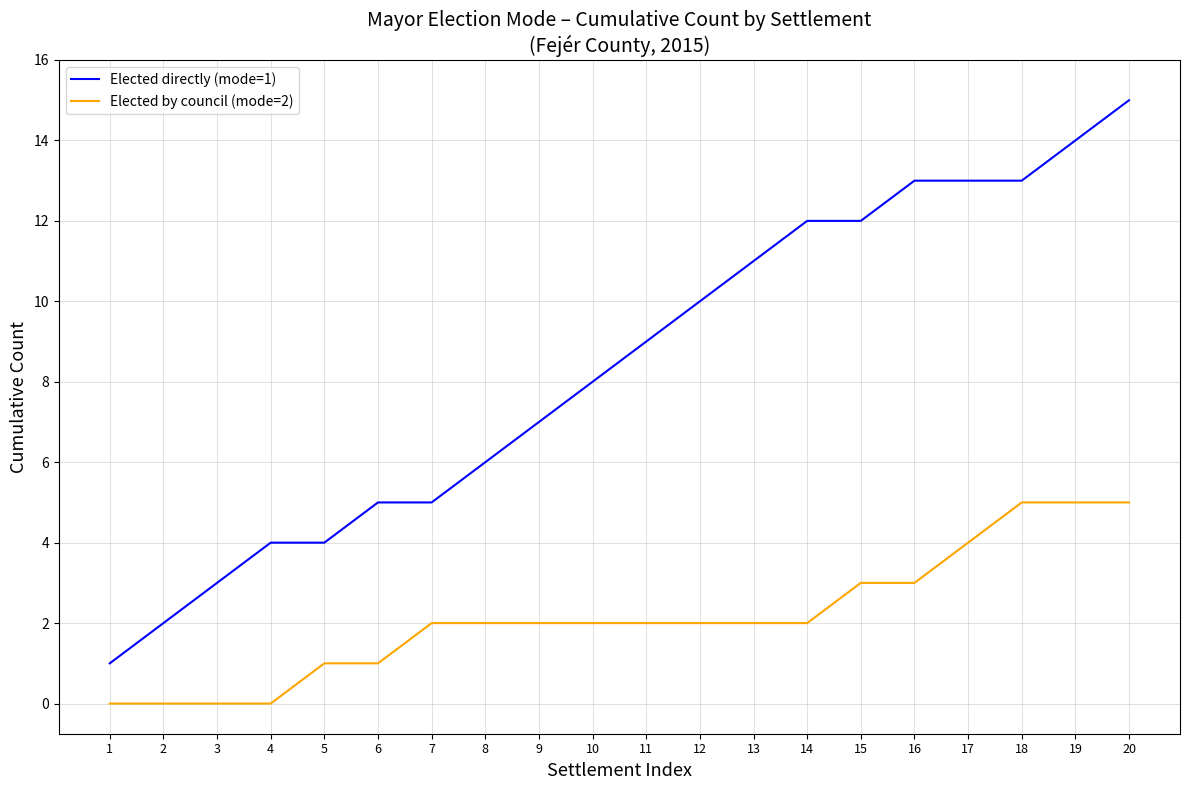

Rank the series by their maximum value, from highest to lowest.

Elected directly (mode=1), Elected by council (mode=2)